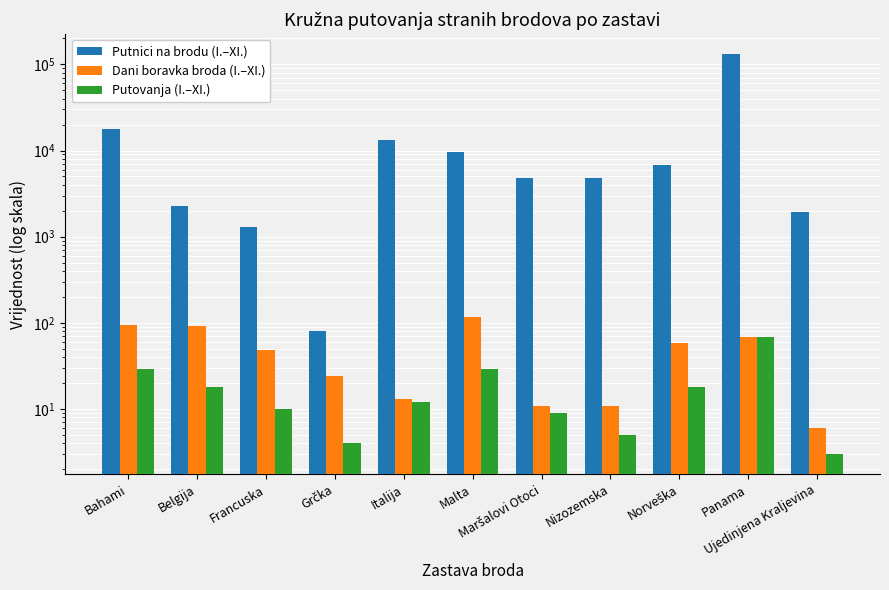

True or false: Dani boravka broda (I.–XI.) has a value of 11 at Nizozemska.

True